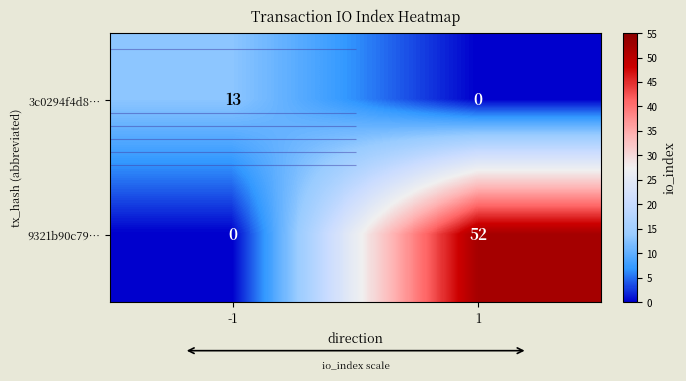

At which label is 9321b90c79… closest to 26?

-1